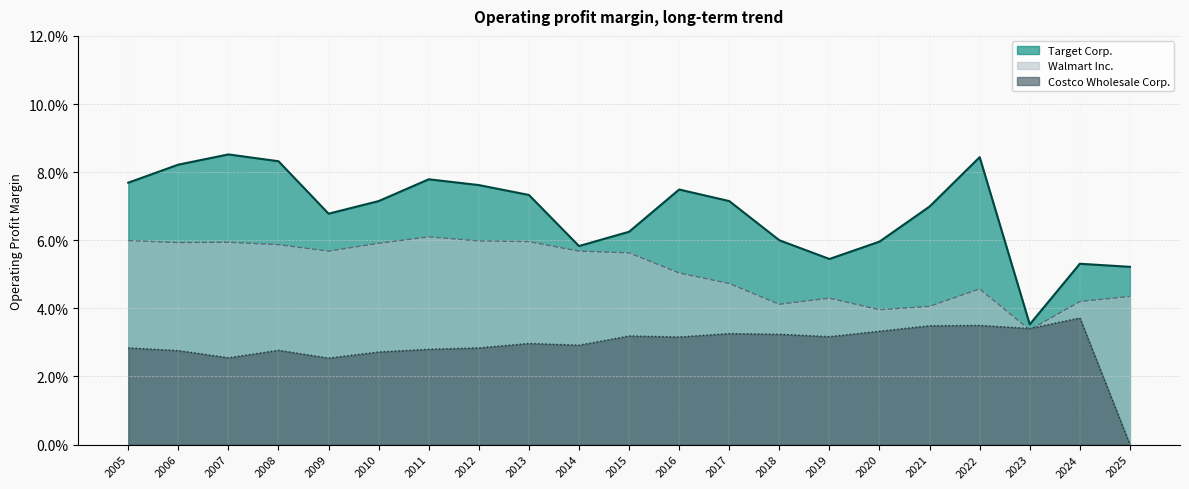

Which series has the largest range (max minus min)?

Target Corp.